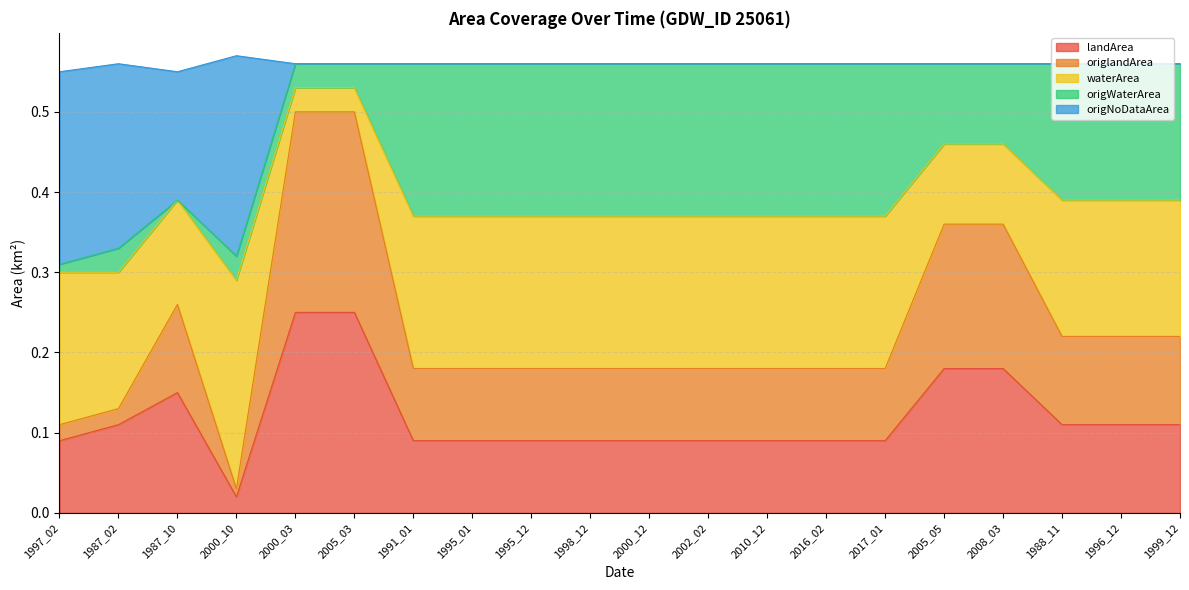

True or false: landArea has a value of 0.1 at 1987_10.

True